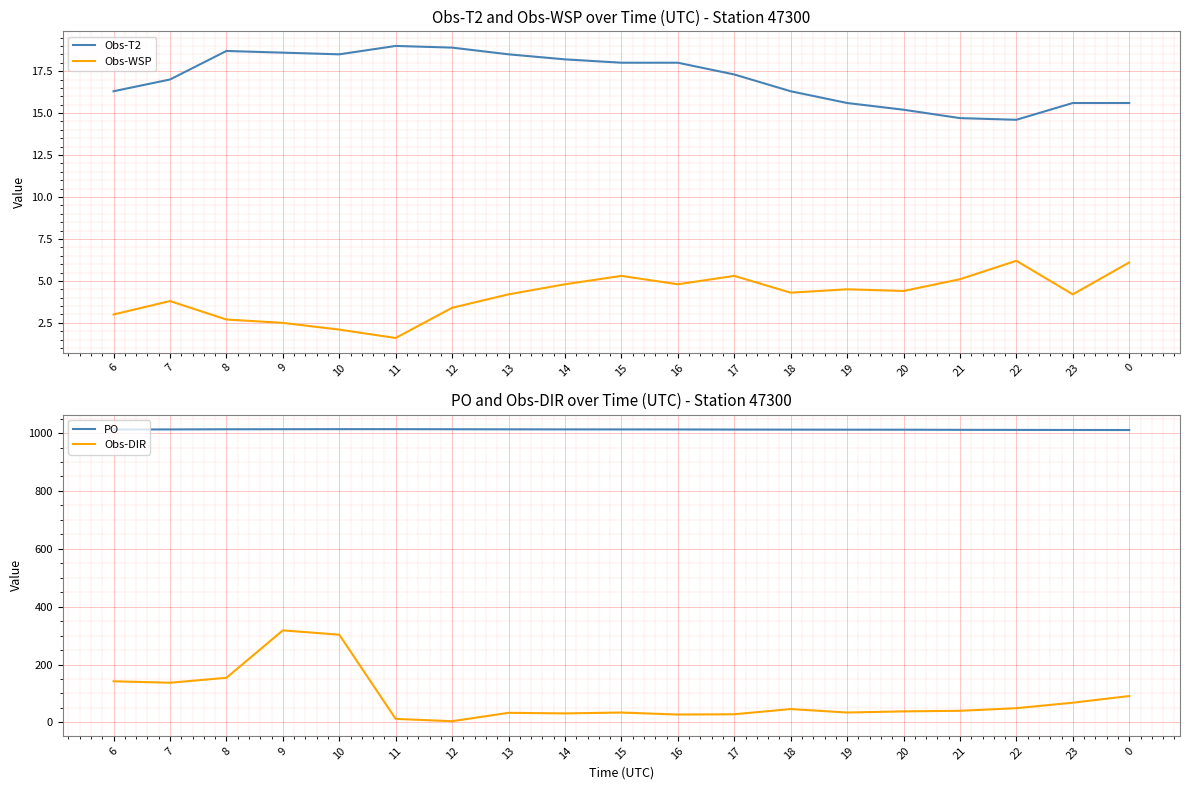

What is the difference between the second highest and second lowest values in the Obs-T2 series?

4.2